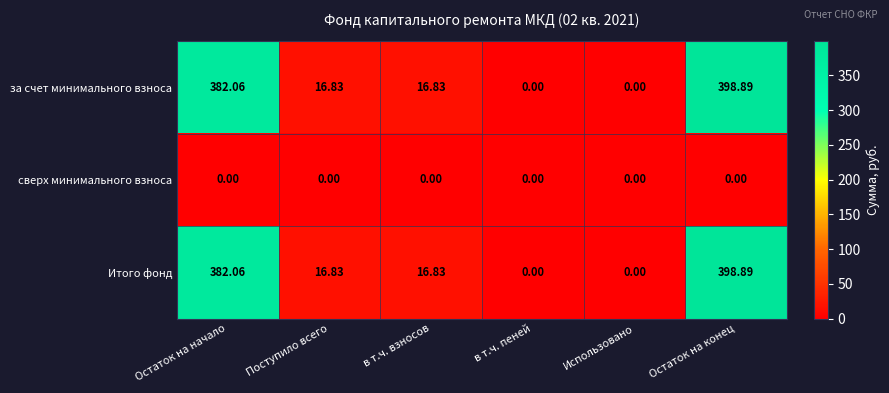

At which label does Итого фонд first exceed 16?

Остаток на начало